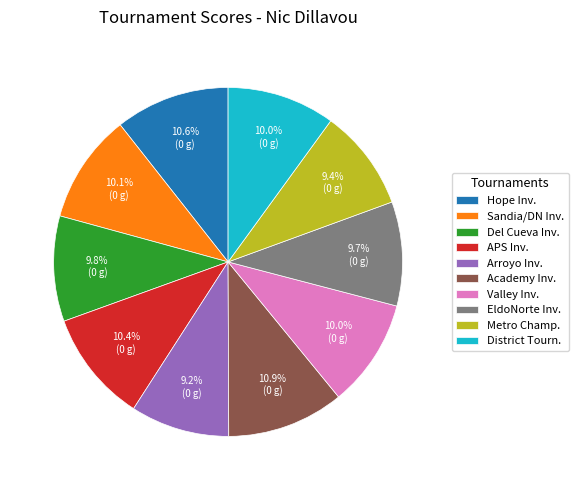

What is the ratio of the value at EldoNorte Inv. to the value at APS Inv.?

0.9